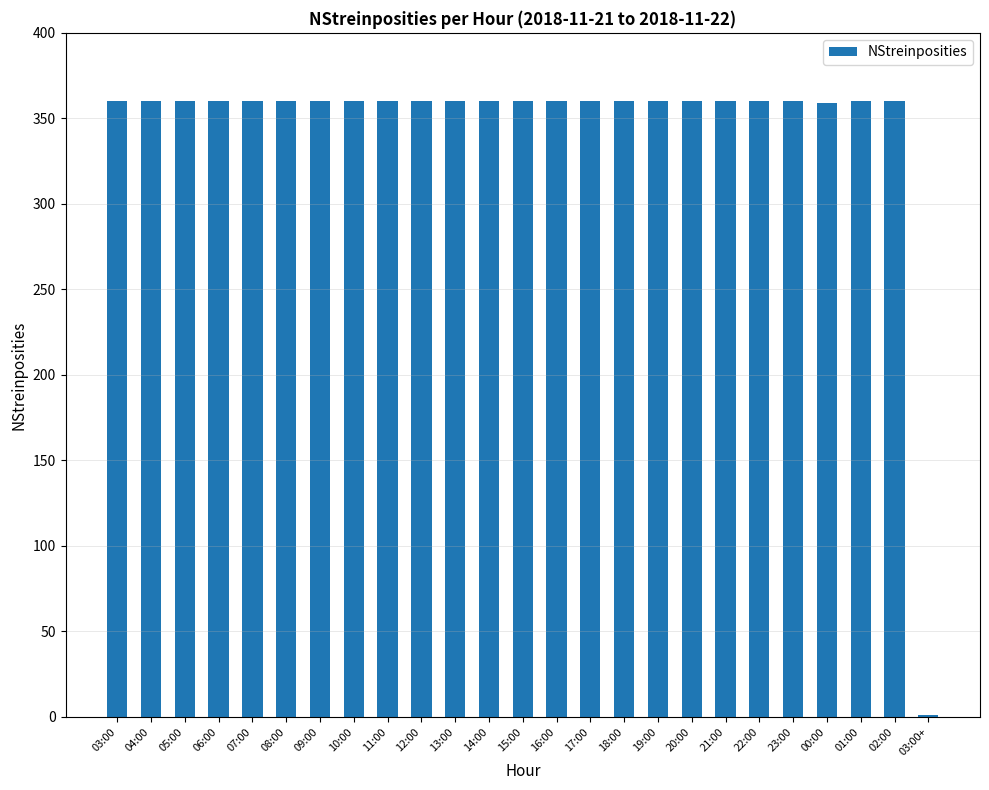

What is the greatest value displayed?

360